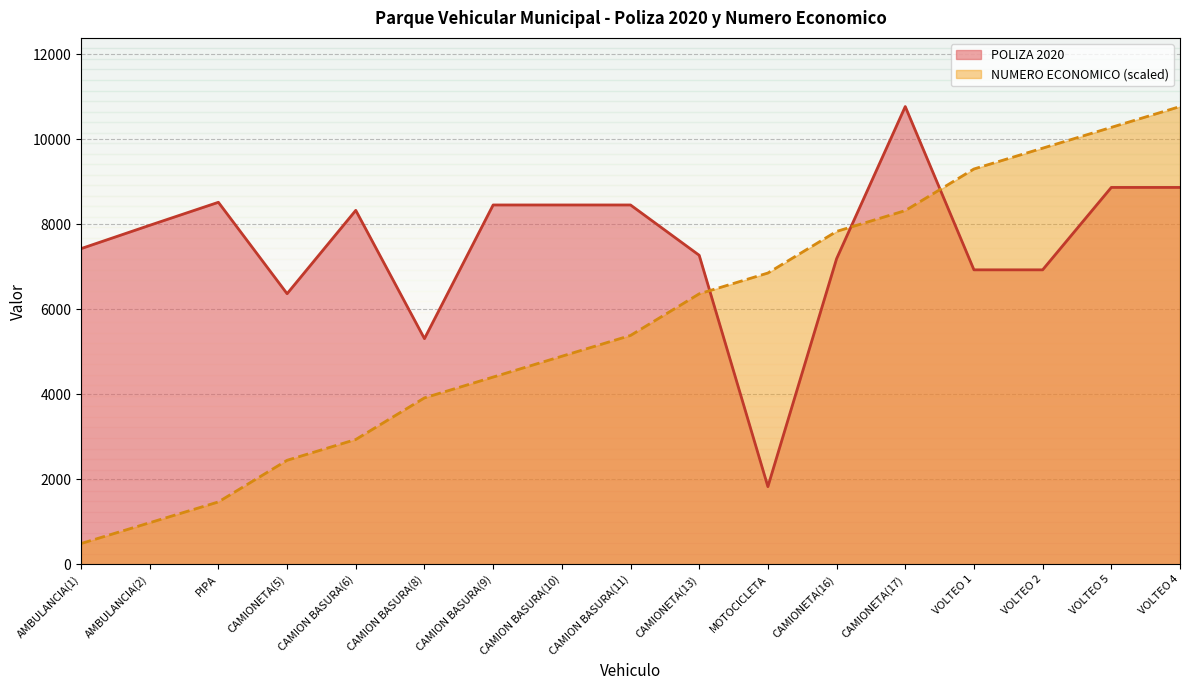

Rank the series by their maximum value, from highest to lowest.

POLIZA 2020, NUMERO ECONOMICO